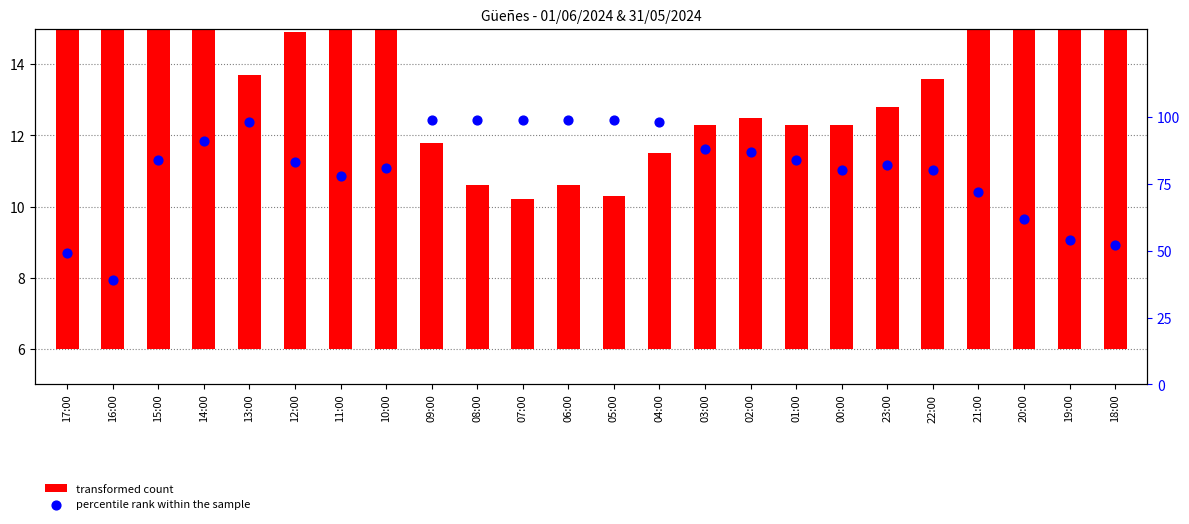

Which series has the largest Y range (max minus min)?

percentile rank within the sample